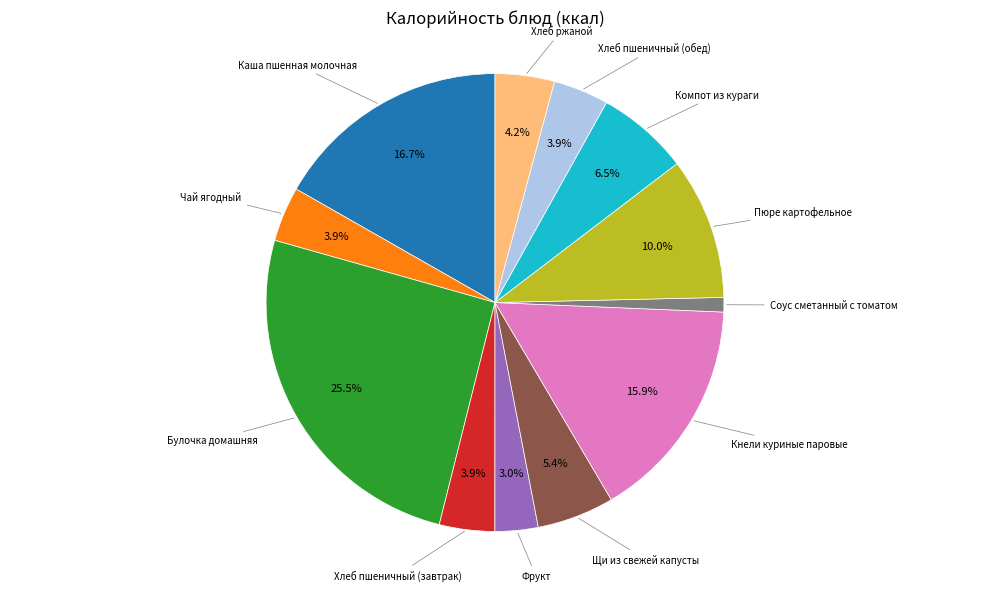

Is there a majority slice in this chart?

No